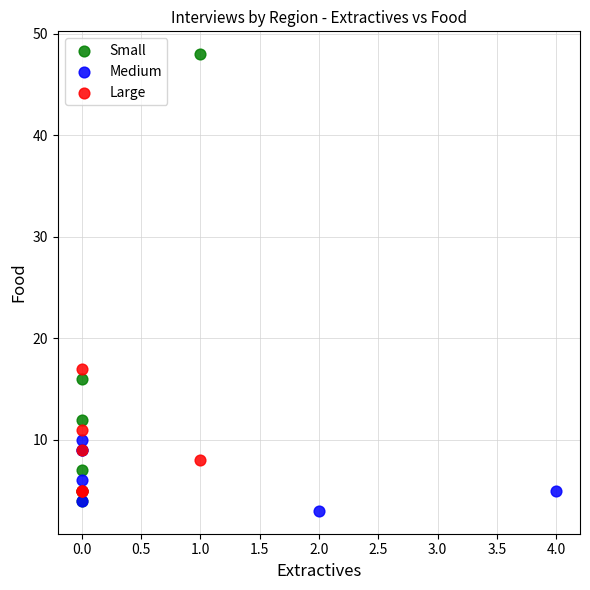

Which series has the largest Y range (max minus min)?

Small